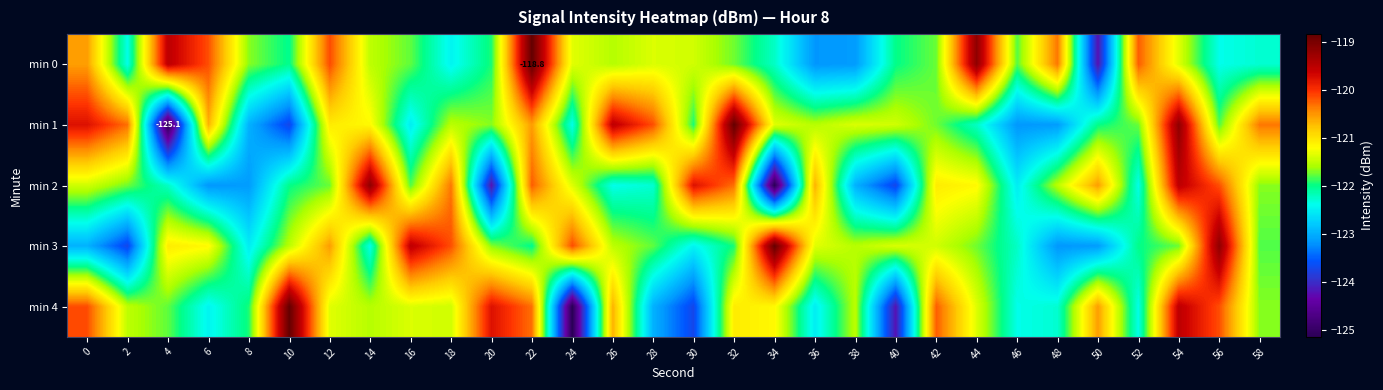

What is the minimum value shown in the chart?

-125.1